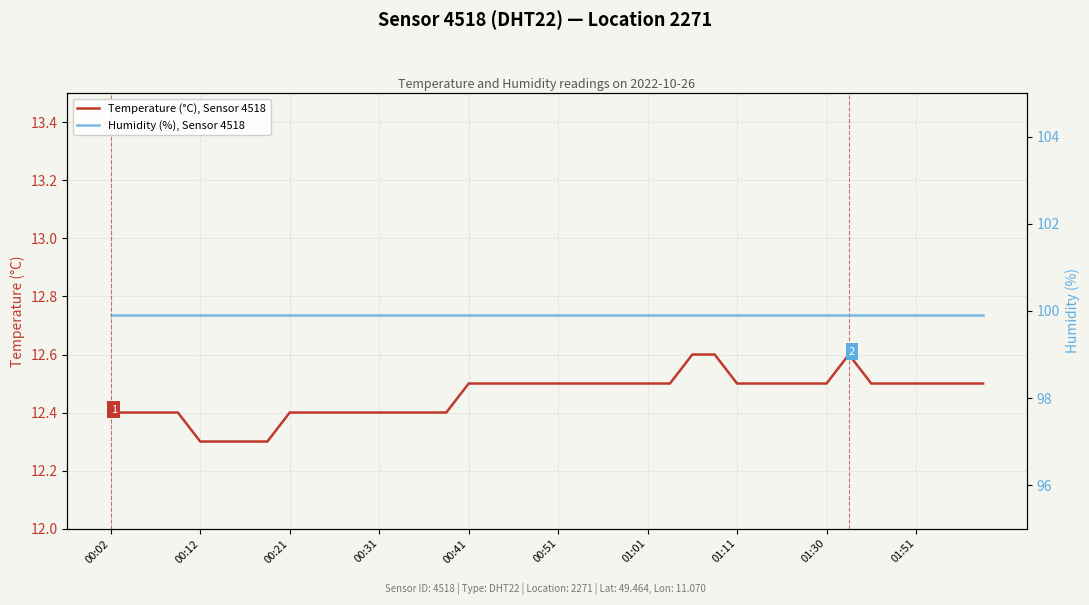

What position from the right is 22?

18